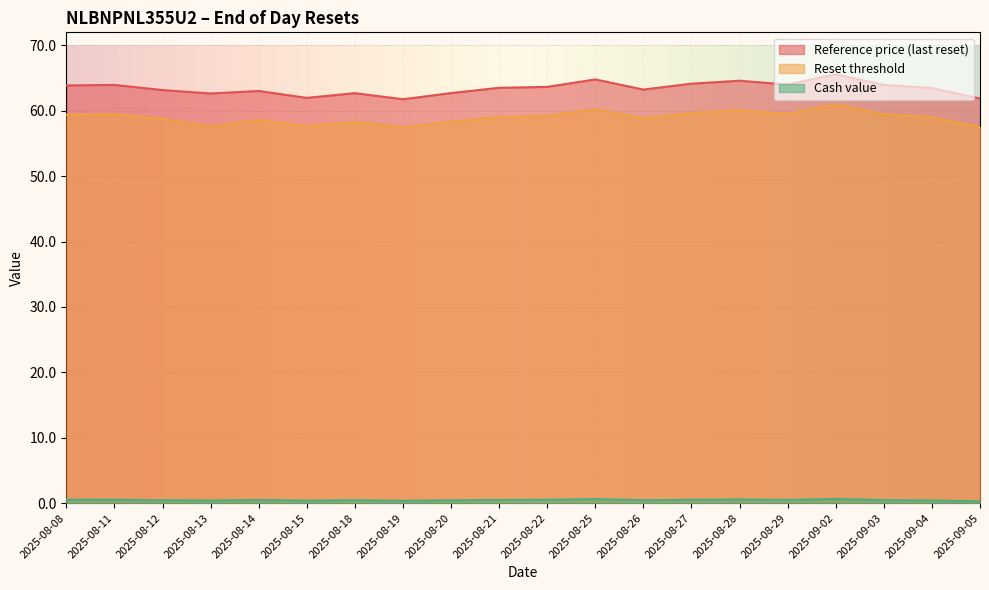

The Reference price (last reset) series shows 93.3 at 2025-08-15. True or false?

False